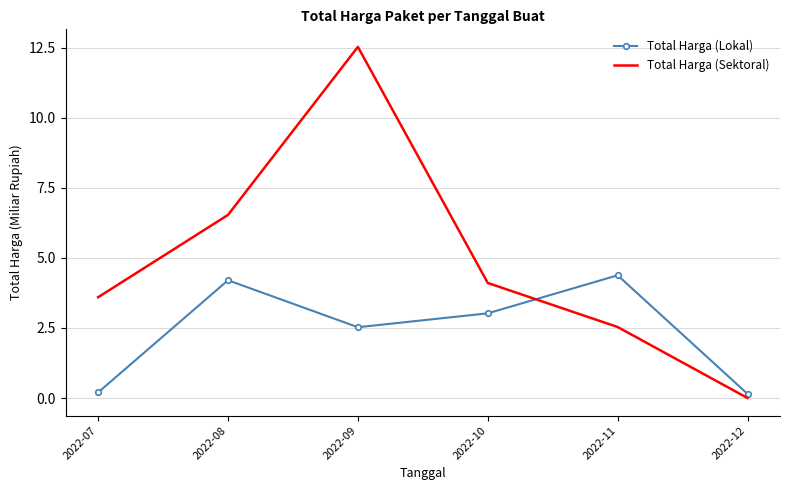

Which series has the largest range (max minus min)?

Total Harga (Sektoral)